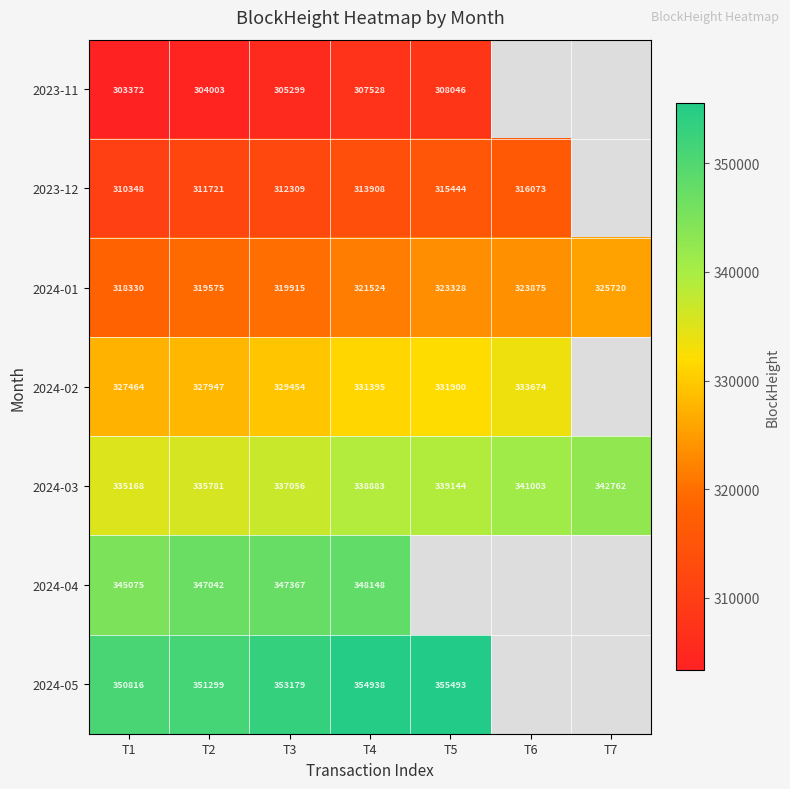

What is the difference between the 2024-01 values at T1 and T3?

1585